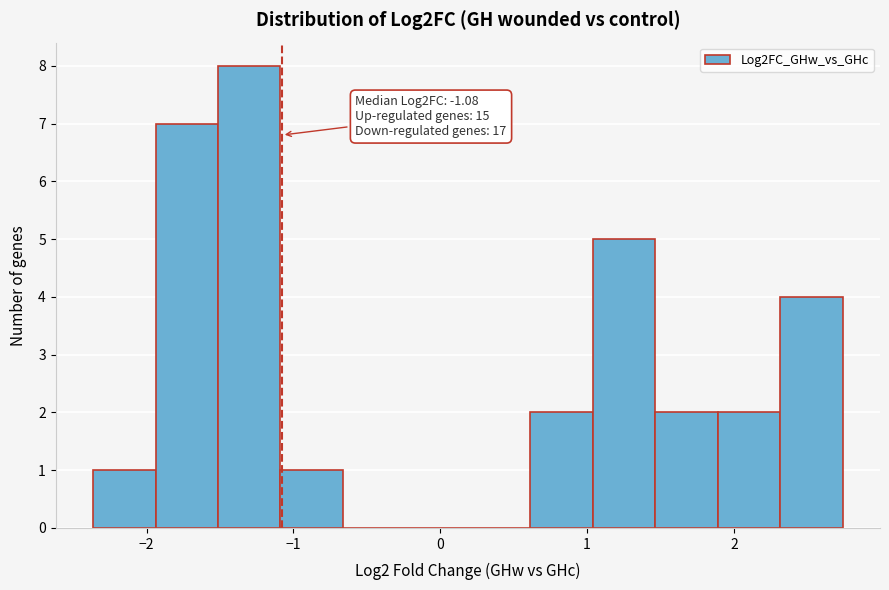

Over which range of the x-axis is the bar tallest?

-1.5 to -1.1